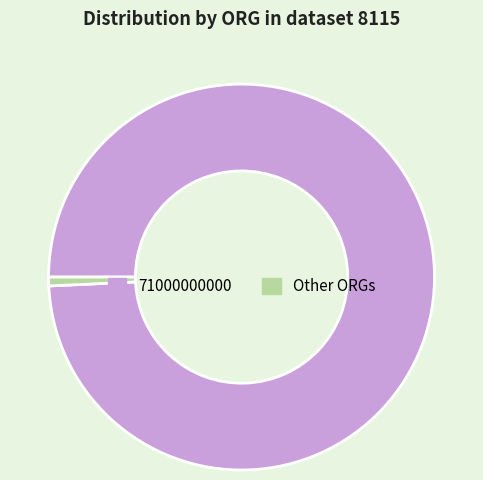

Rank the categories by value from lowest to highest.

Other ORGs, 71000000000